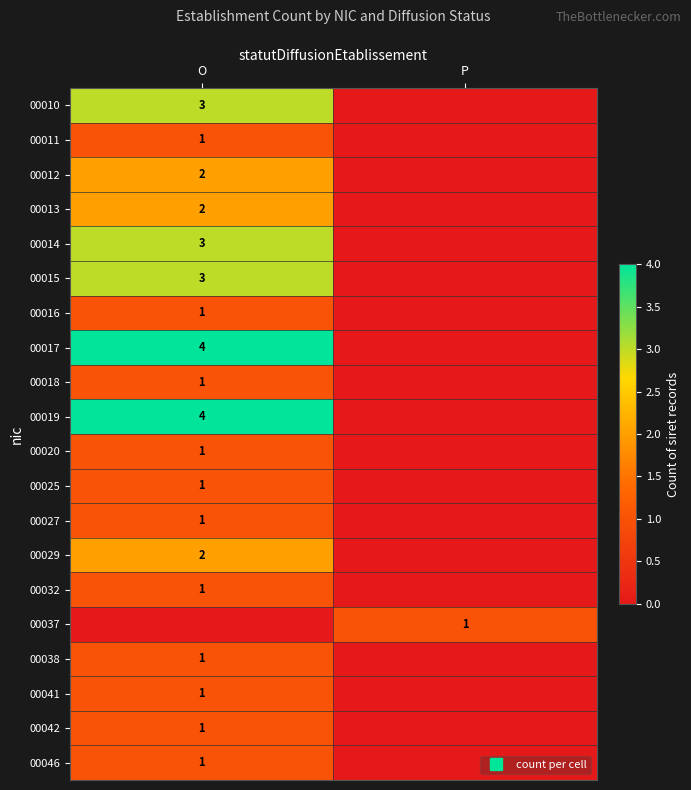

What is the difference between the 00029 values at O and P?

2